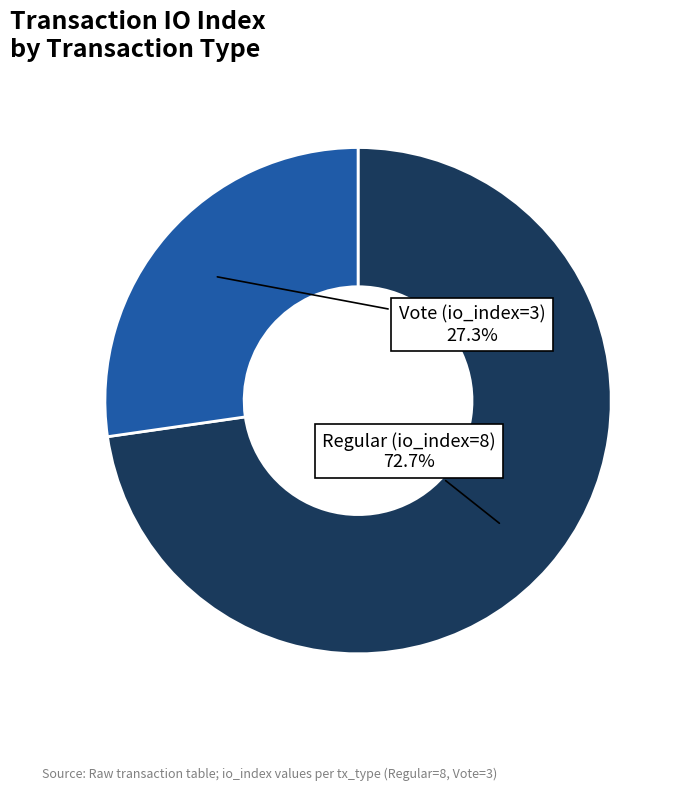

Is there a majority slice in this chart?

Yes